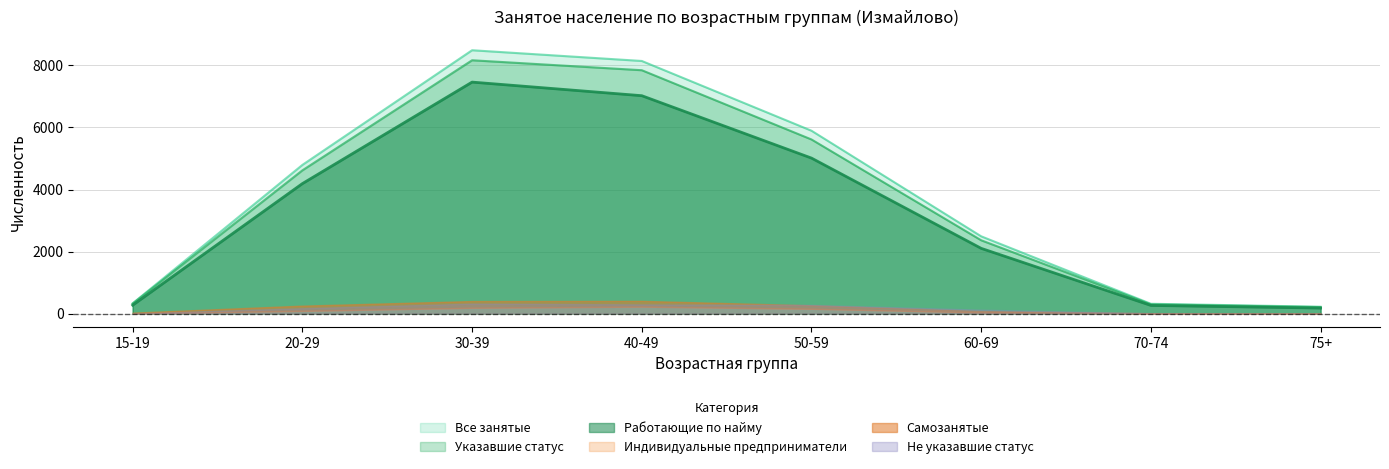

At which label is Работающие по найму closest to 3821?

20-29